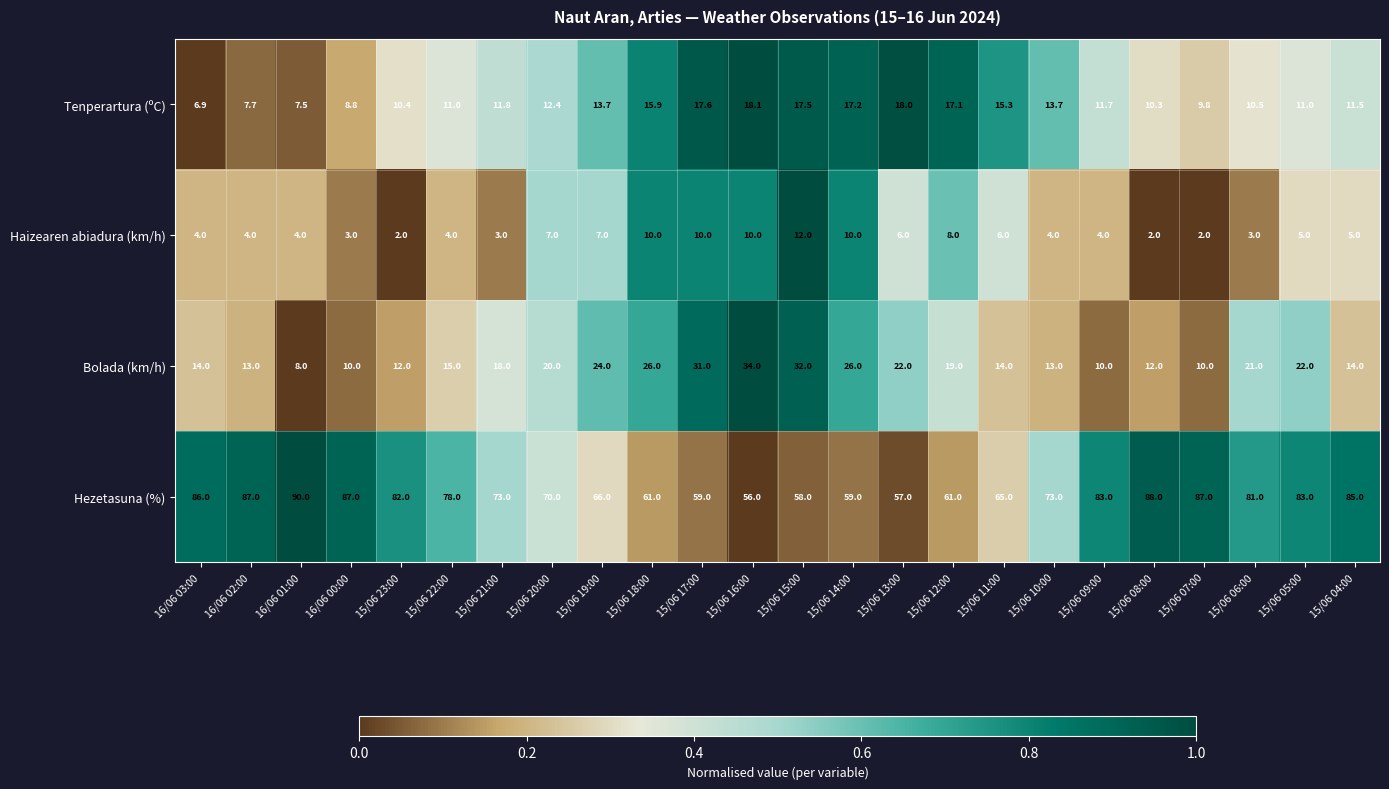

Is it true that Haizearen abiadura (km/h) equals 0.7 at 16/06 00:00?

False